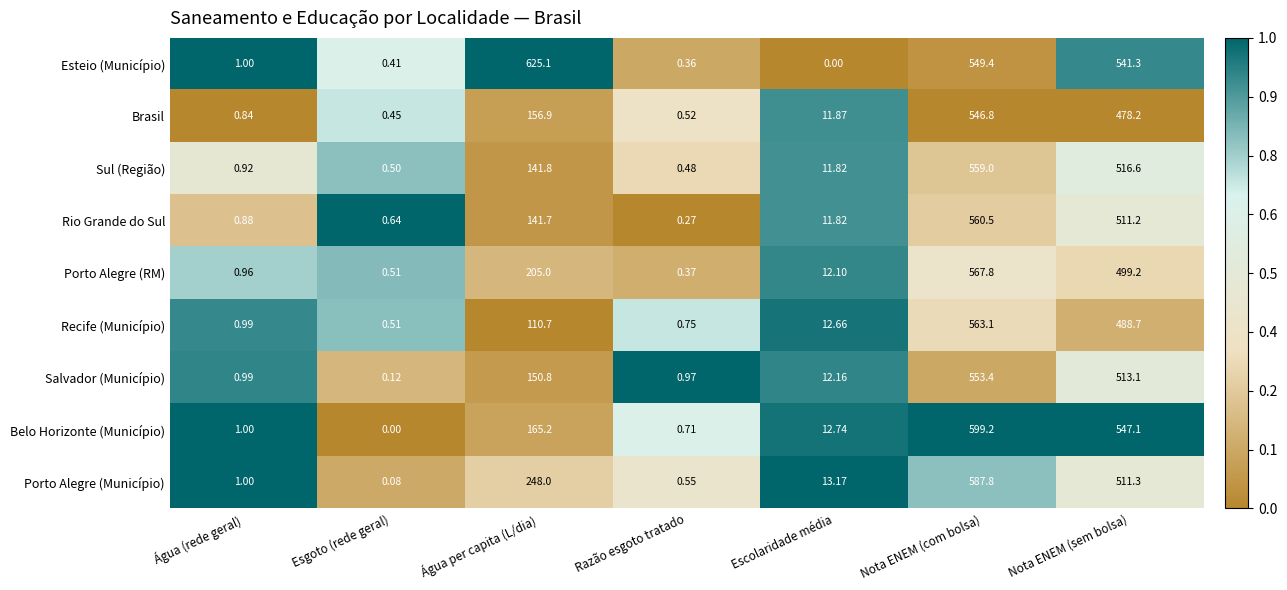

At Água per capita (L/dia), list the series in order from smallest to largest.

Recife (Município), Rio Grande do Sul, Sul (Região), Salvador (Município), Brasil, Belo Horizonte (Município), Porto Alegre (RM), Porto Alegre (Município), Esteio (Município)